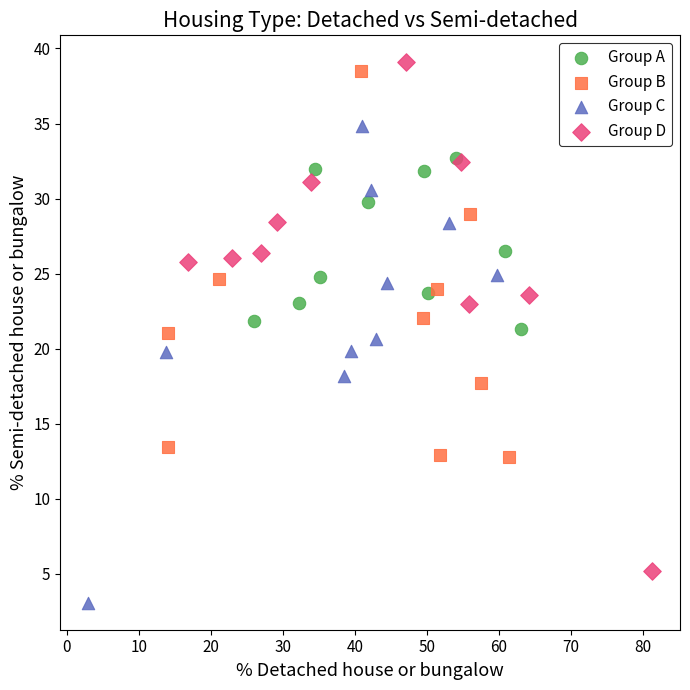

Which series contains the lowest Y value?

Group C